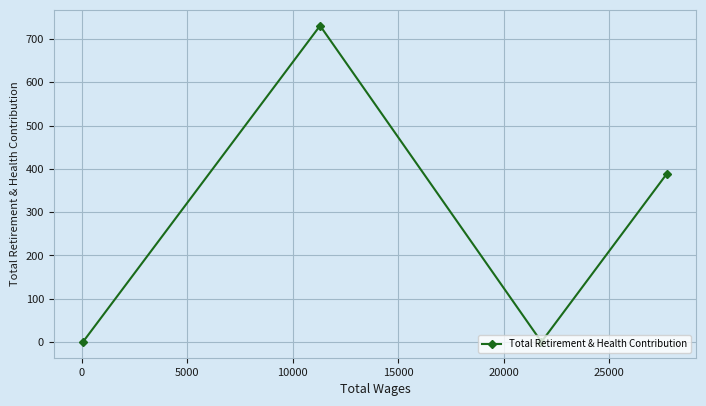

What is the average value?

280